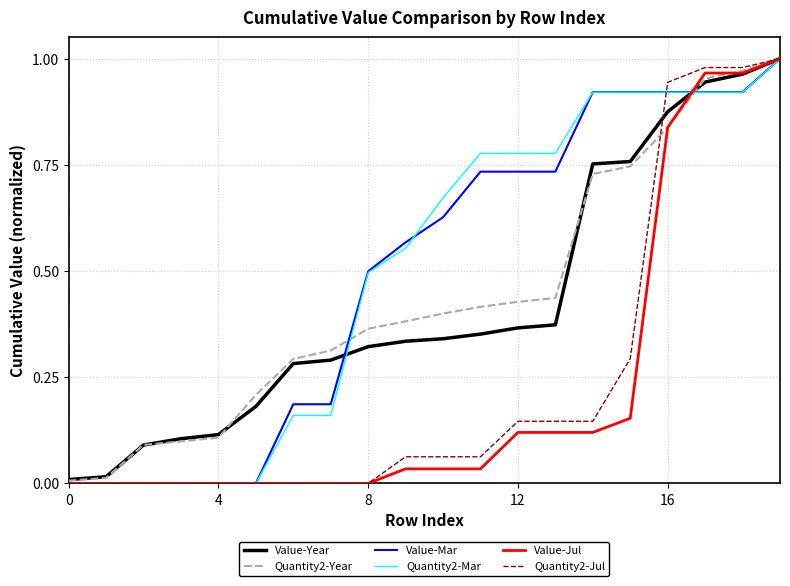

True or false: Quantity2-Jul and Value-Jul cross at least once.

False